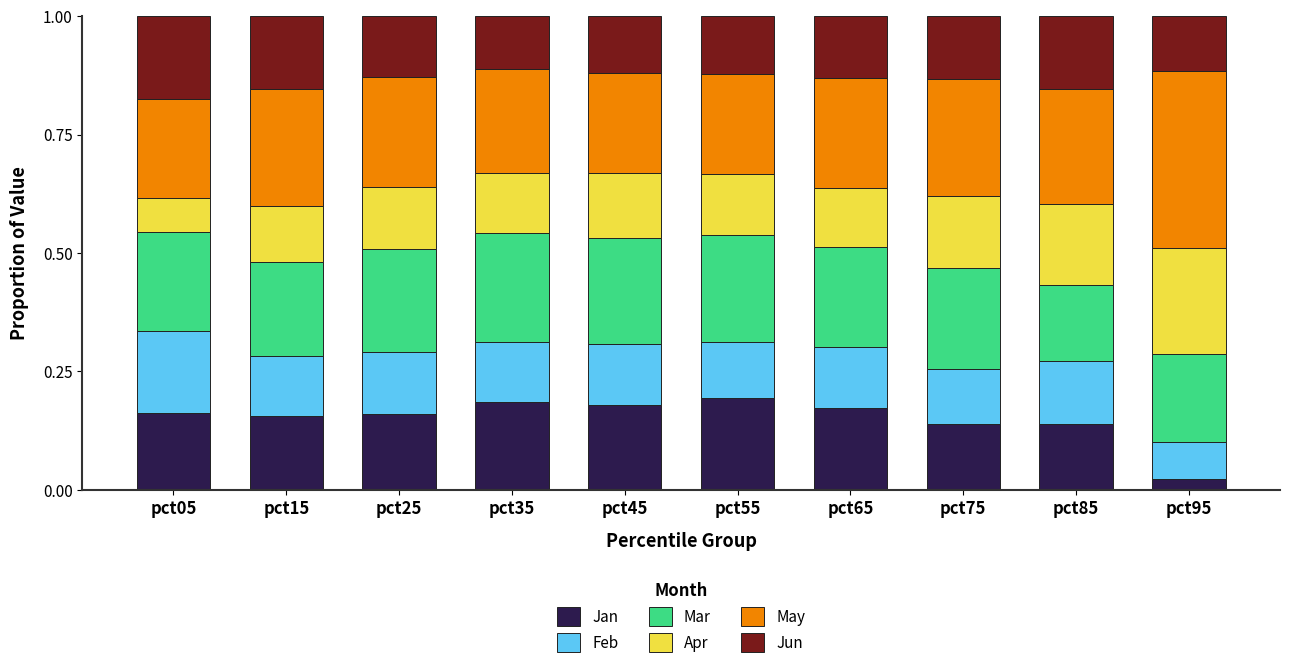

What is the total value across all series at pct25?

1.0